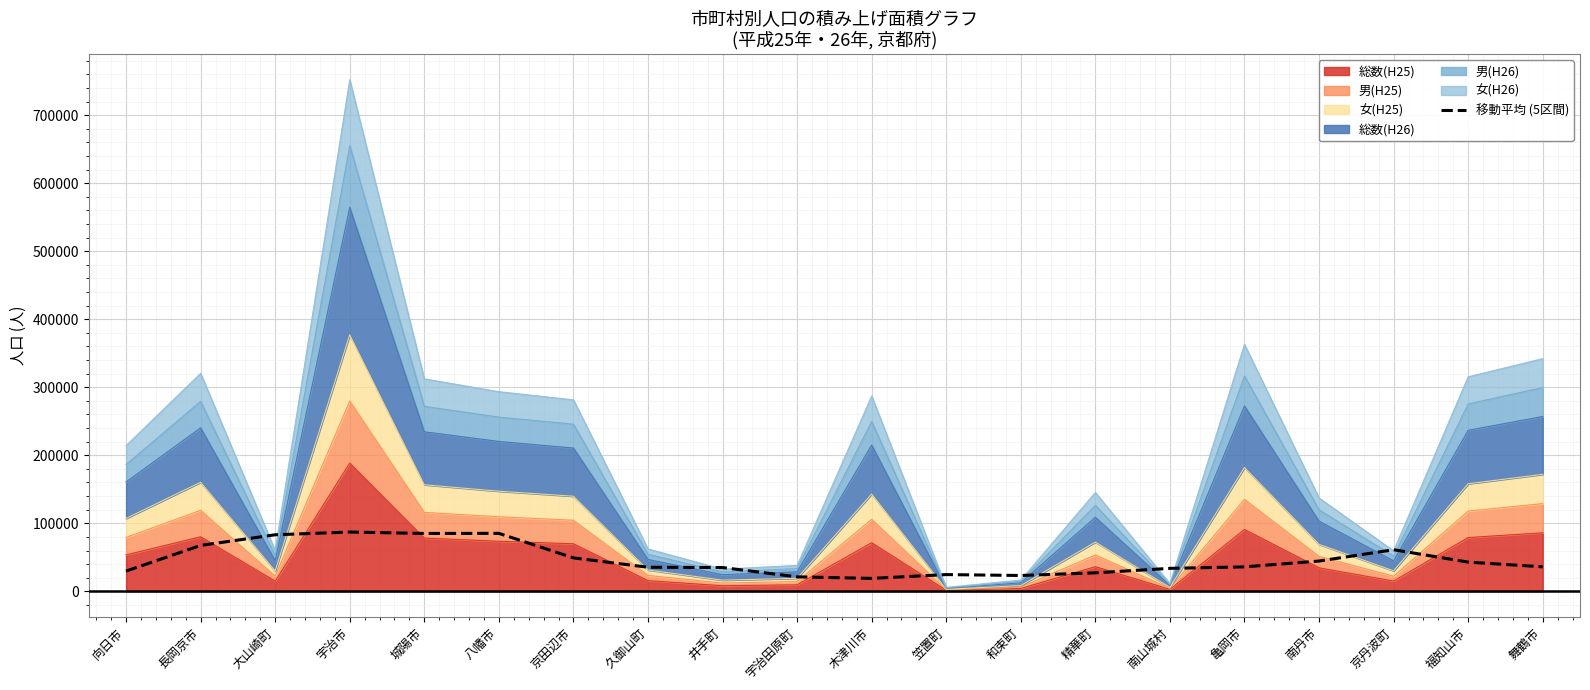

How many interior local valleys (lower than both neighbors) does the data have?

3